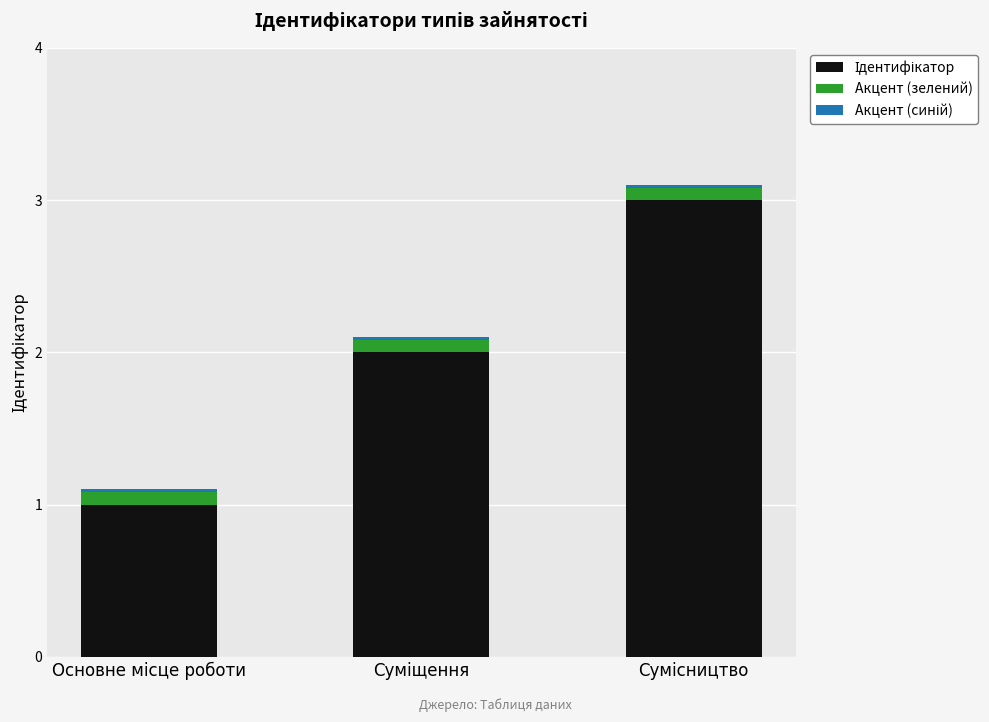

Are the bars horizontal?

No